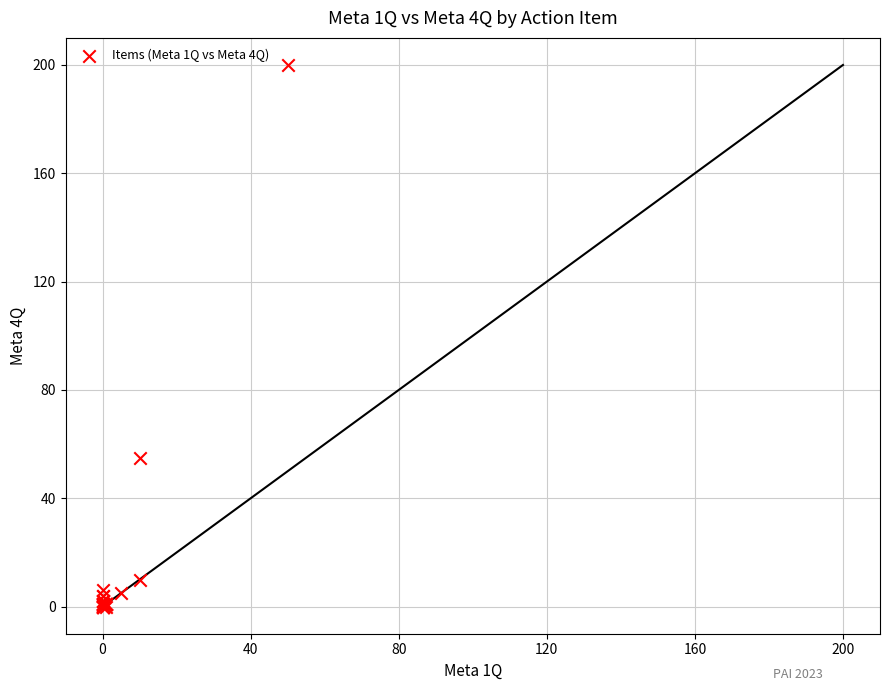

What Y value in the scatter plot is closest to 100?

55.0